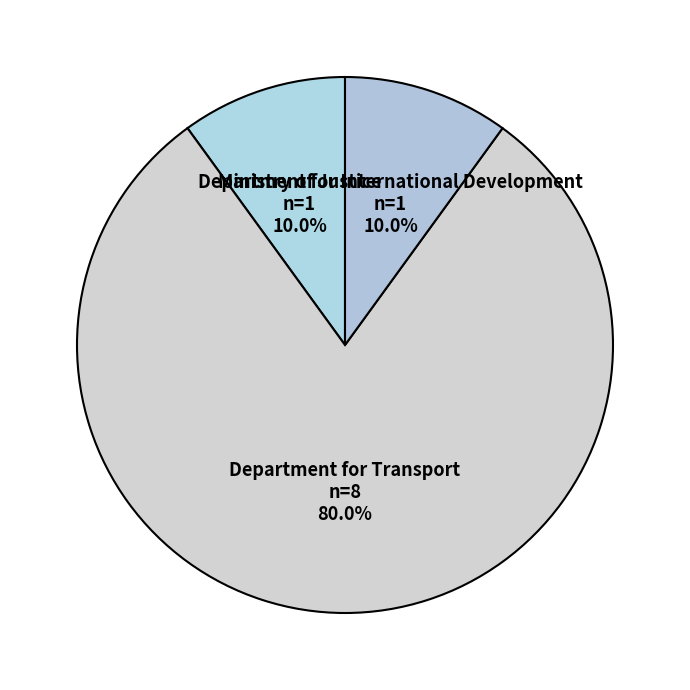

To the nearest percent, what is the combined percentage of Department for International Development and Ministry of Justice?

20%